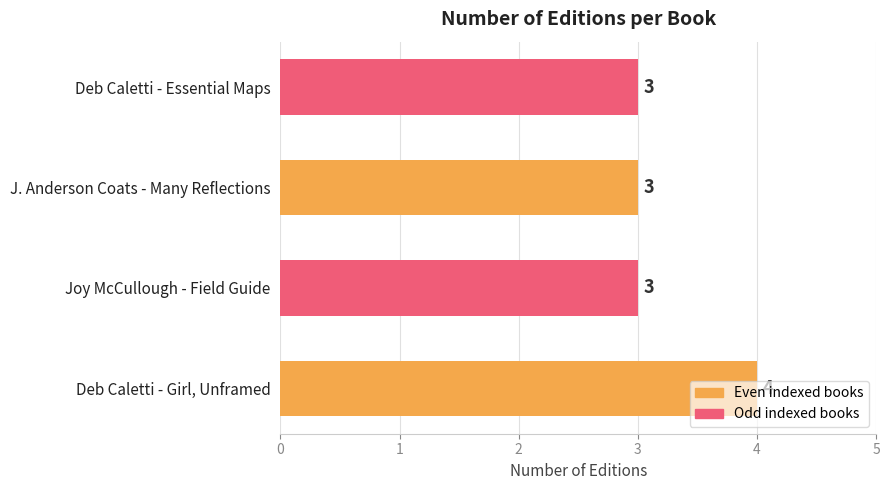

At which category does the chart reach its peak across all series?

Deb Caletti - Girl, Unframed